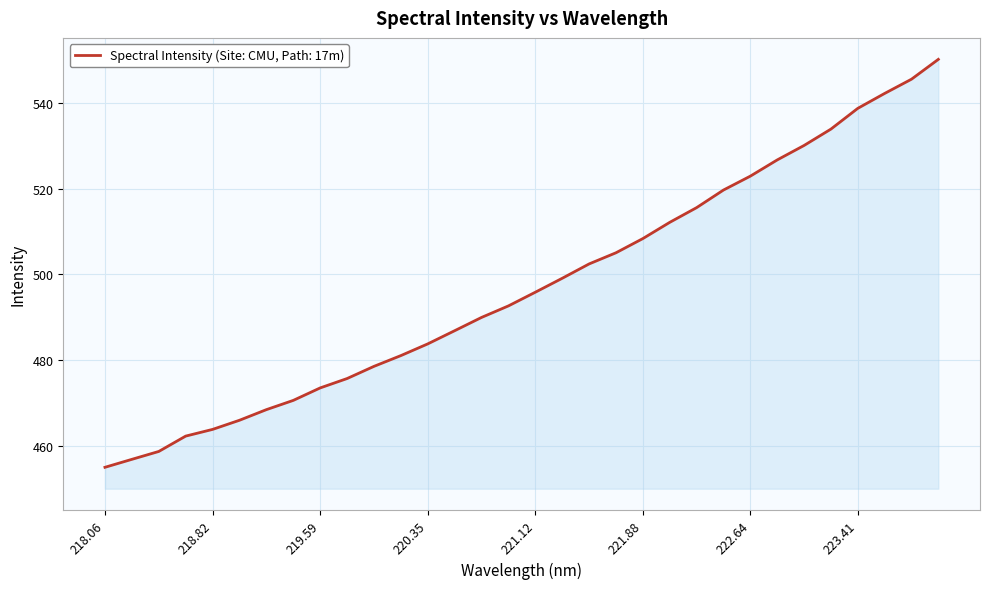

What is the difference between the maximum and minimum values?

95.3